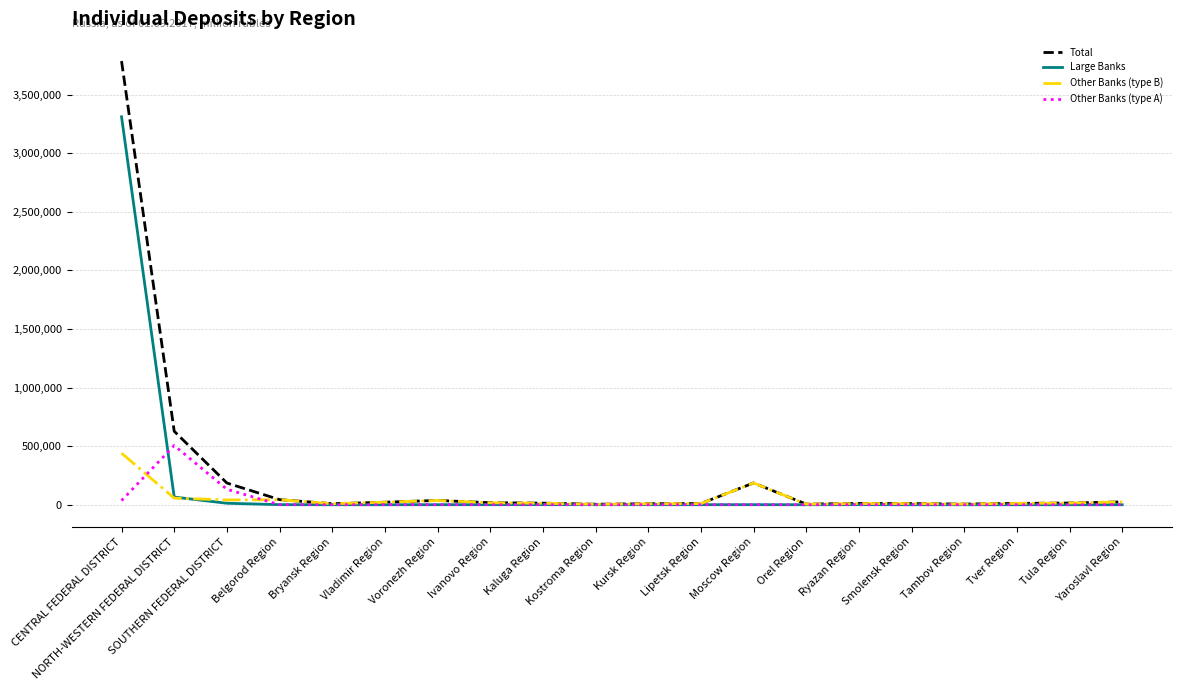

At which category is the sum across all series the highest?

CENTRAL FEDERAL DISTRICT